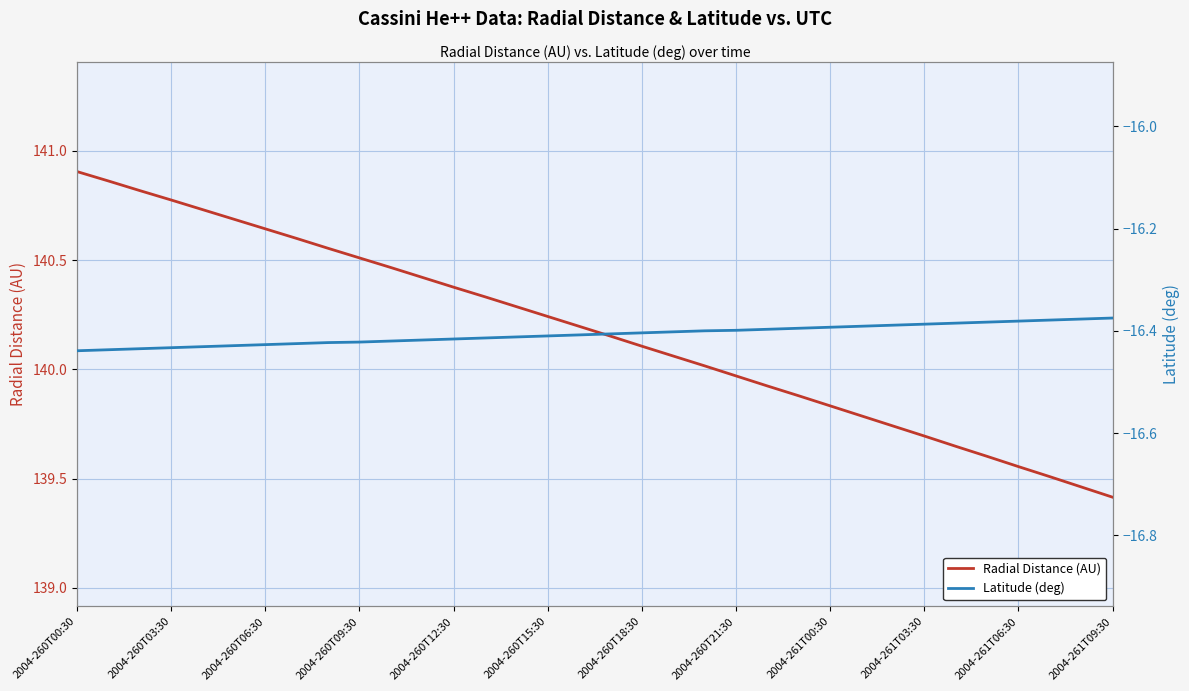

What is the highest value of the Latitude (deg) series?

-16.4